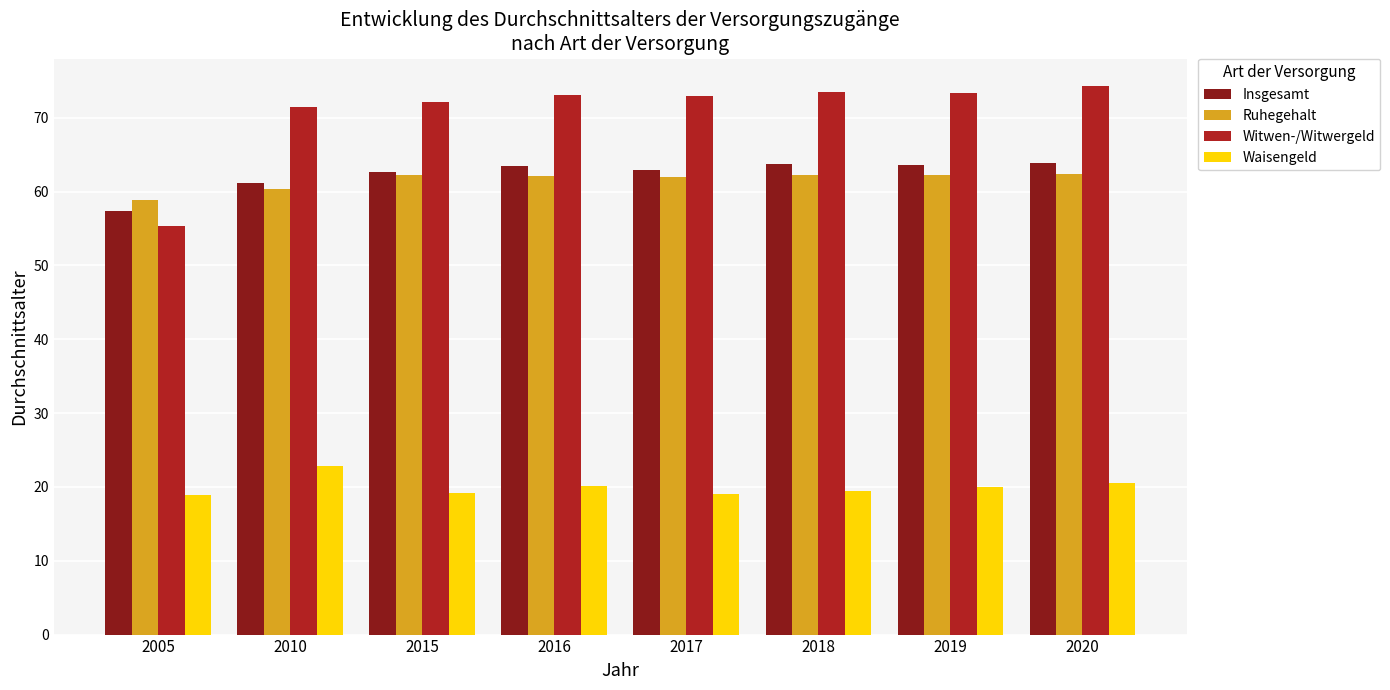

The Waisengeld series shows 20.1 at 2016. True or false?

True